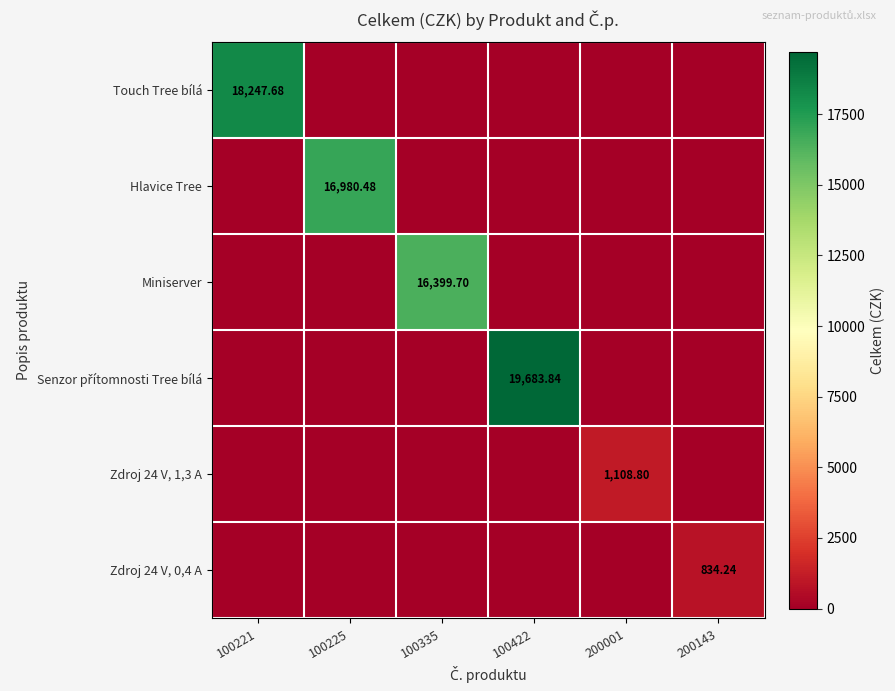

List the labels in order of Zdroj 24 V, 1,3 A value, smallest first.

100221, 100225, 100335, 100422, 200143, 200001